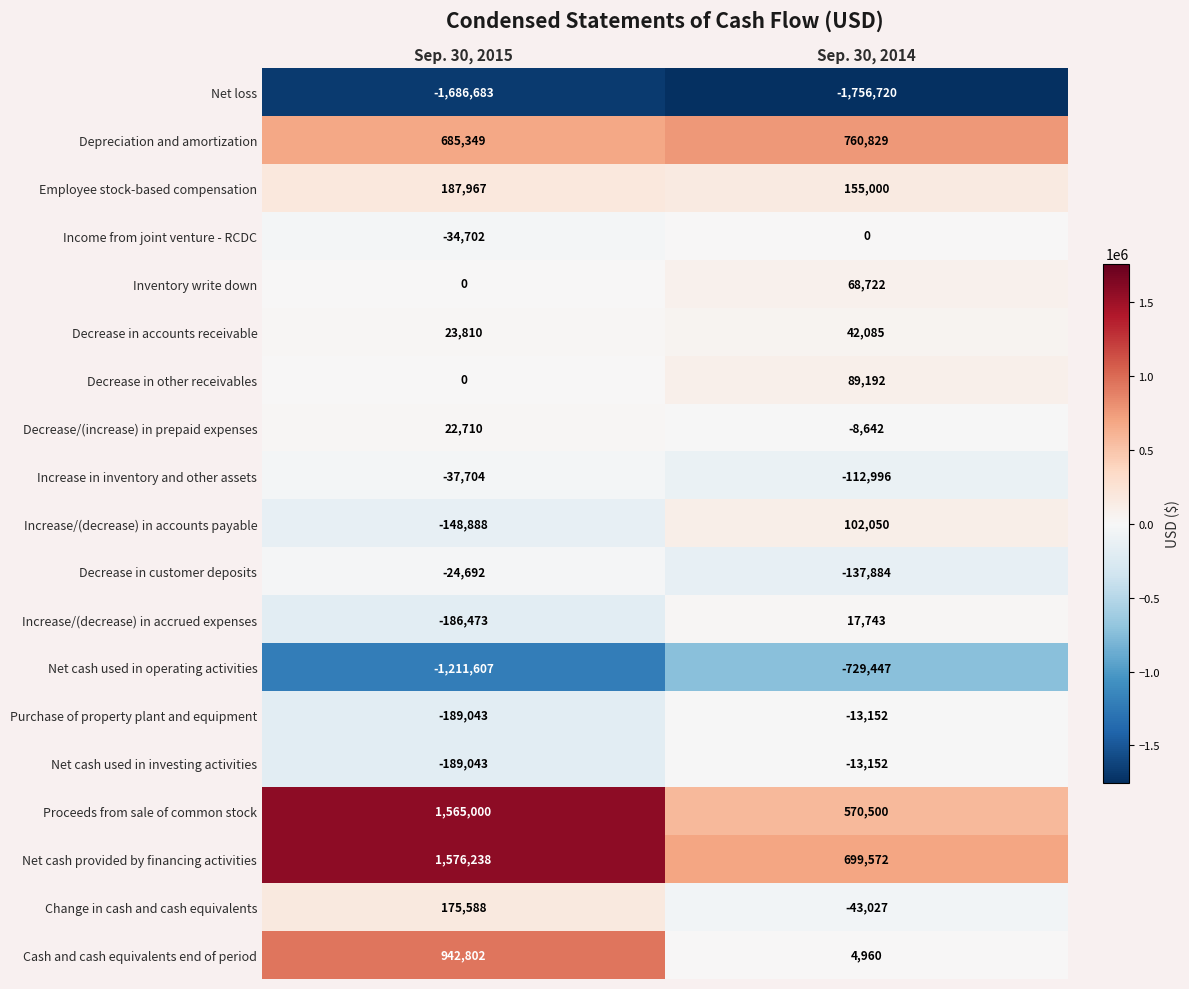

What is the highest value of the Net cash used in operating activities series?

-729447